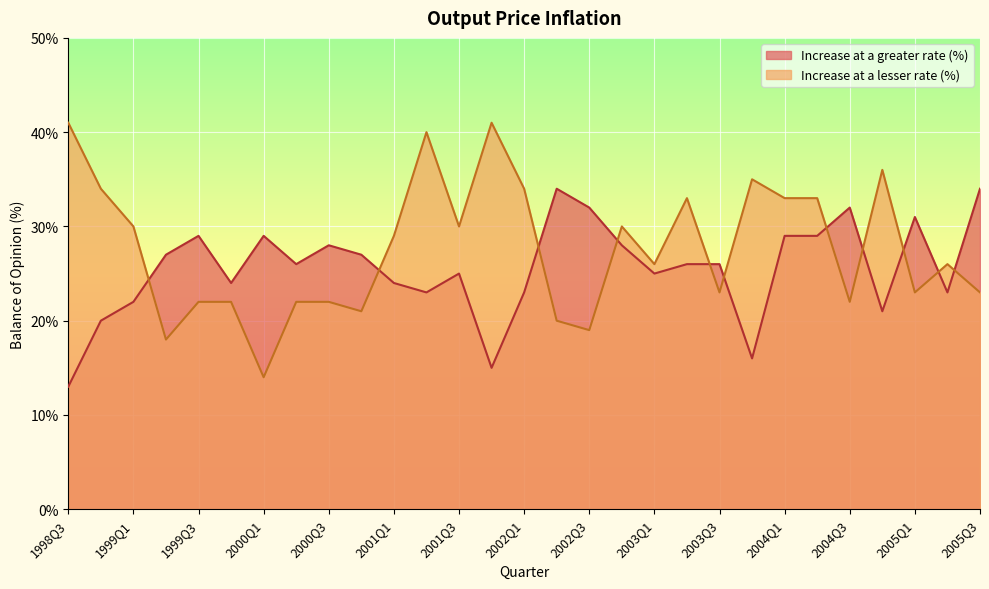

What is the value of the Increase at a lesser rate (%) point at the 25th from the left?

22